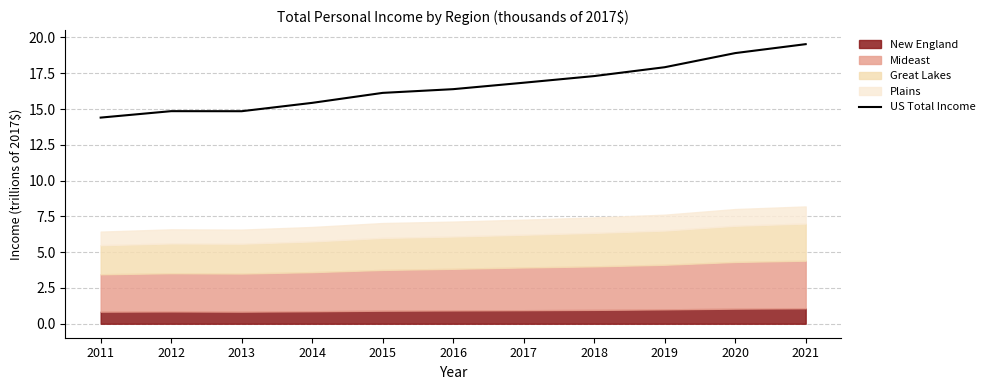

Reading left to right, list all the values displayed in this chart.

2011=14.4	2012=14.9	2013=14.8	2014=15.4	2015=16.1	2016=16.4	2017=16.8	2018=17.3	2019=17.9	2020=18.9	2021=19.5